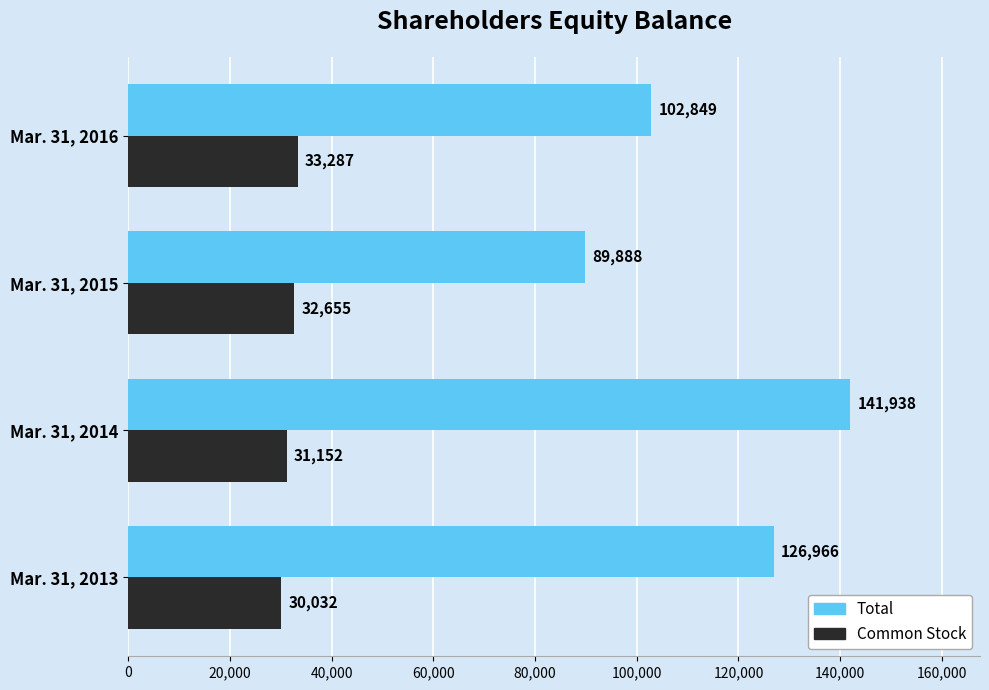

At which category is the sum across all series the highest?

Mar. 31, 2014